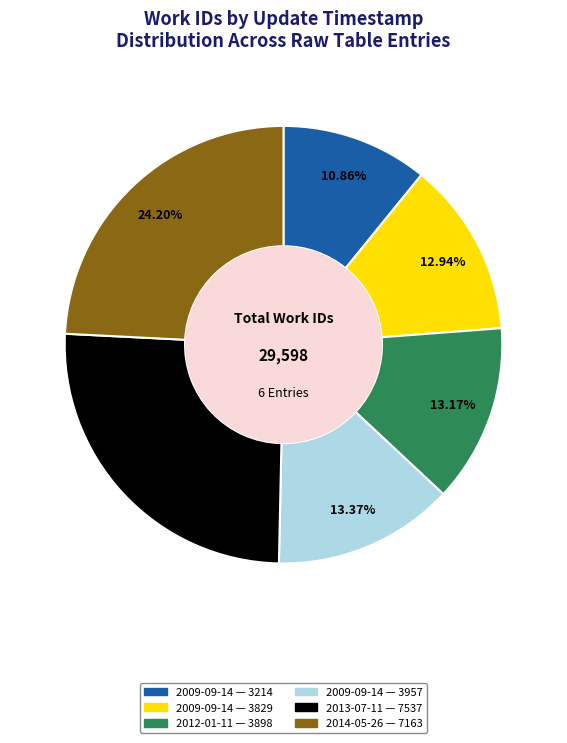

Combined, do 2009-09-14 — 3214 and 2014-05-26 — 7163 account for over 50%?

No